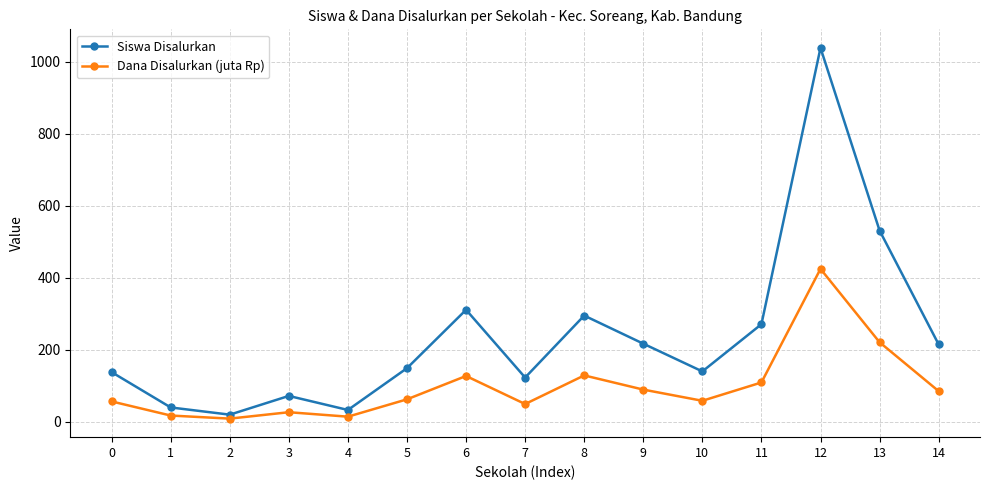

What is the spread (max minus min) of values at 3?

45.2